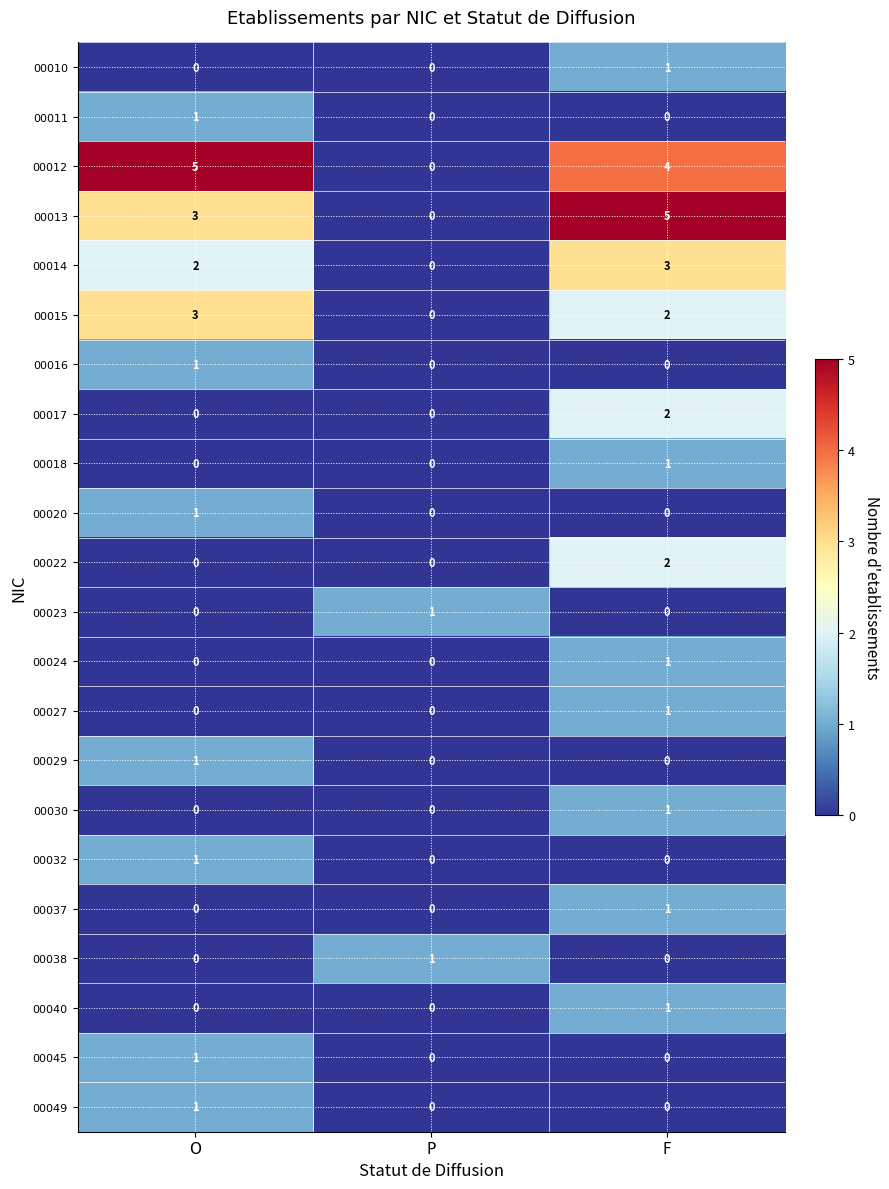

Which series changed the most between P and F?

00013